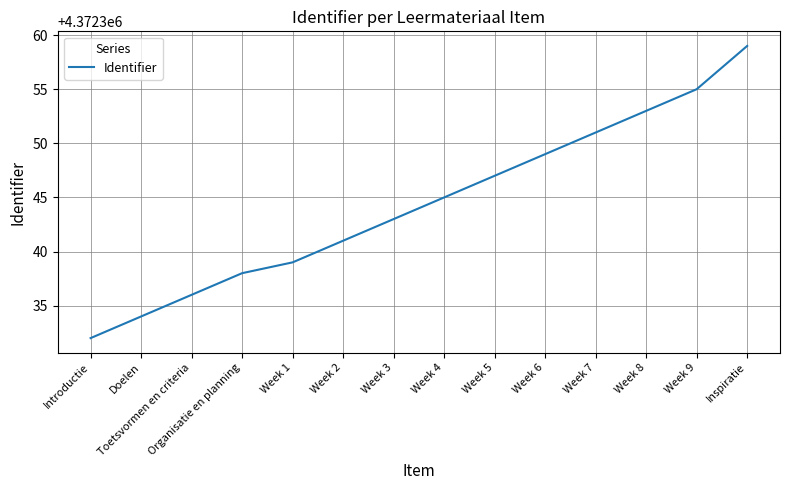

Rank the categories by value from highest to lowest.

Inspiratie, Week 9, Week 8, Week 7, Week 6, Week 5, Week 4, Week 3, Week 2, Week 1, Organisatie en planning, Toetsvormen en criteria, Doelen, Introductie